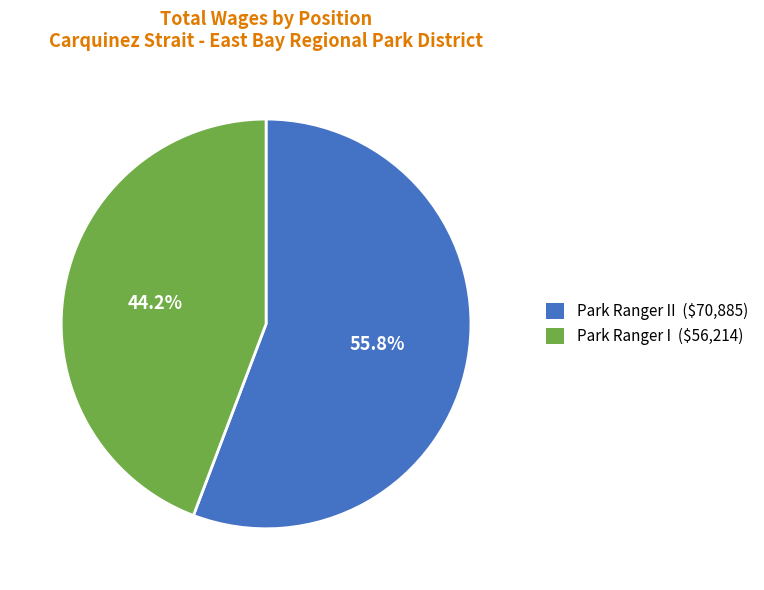

How much of the chart is everything except Park Ranger II ($70,885)?

44.2%